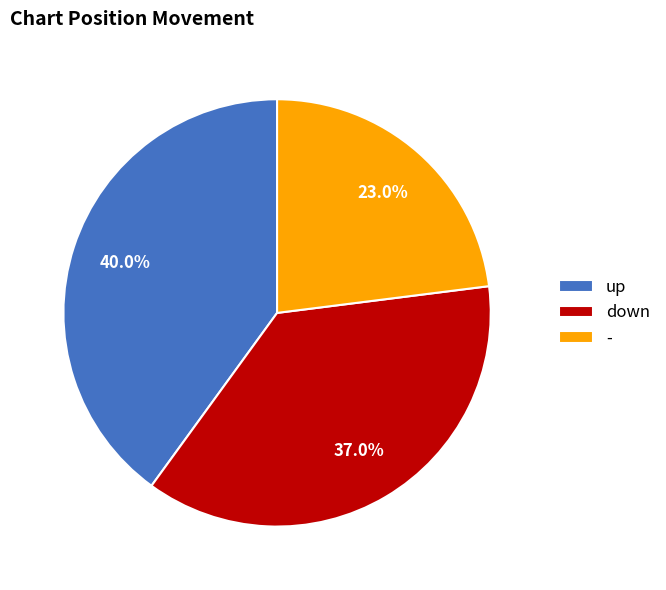

True or false: down accounts for 37% of the total.

True